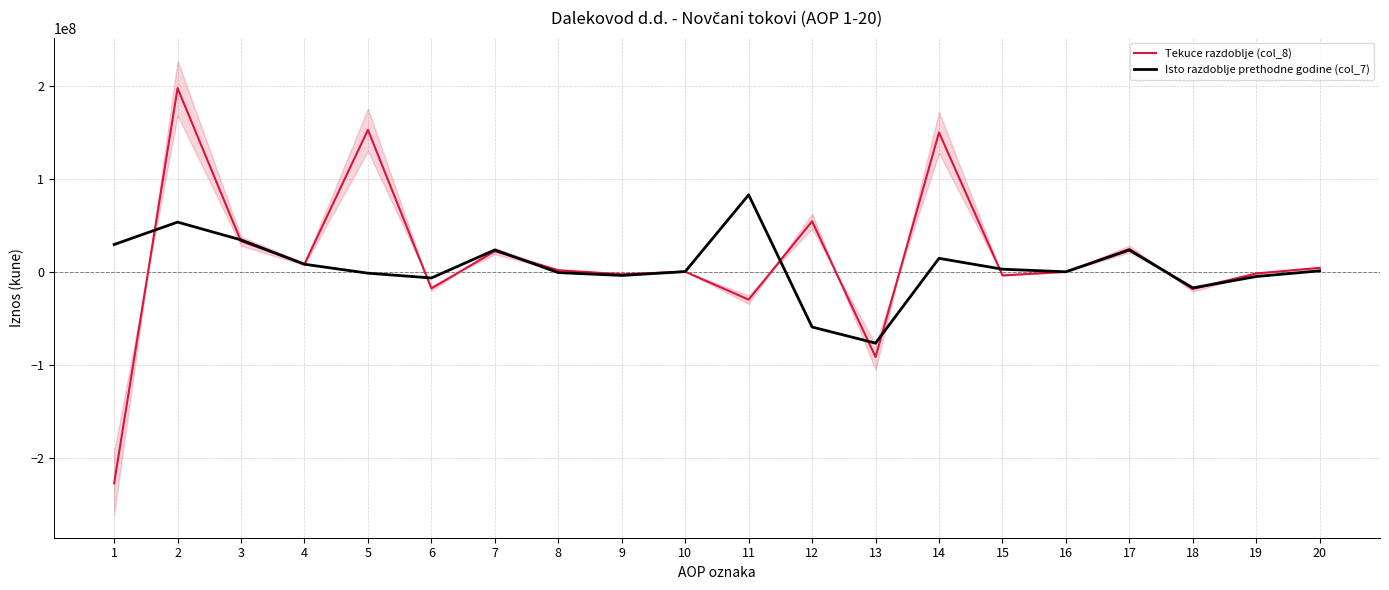

True or false: Tekuce razdoblje (col_8) and Isto razdoblje prethodne godine (col_7) intersect in this chart.

True